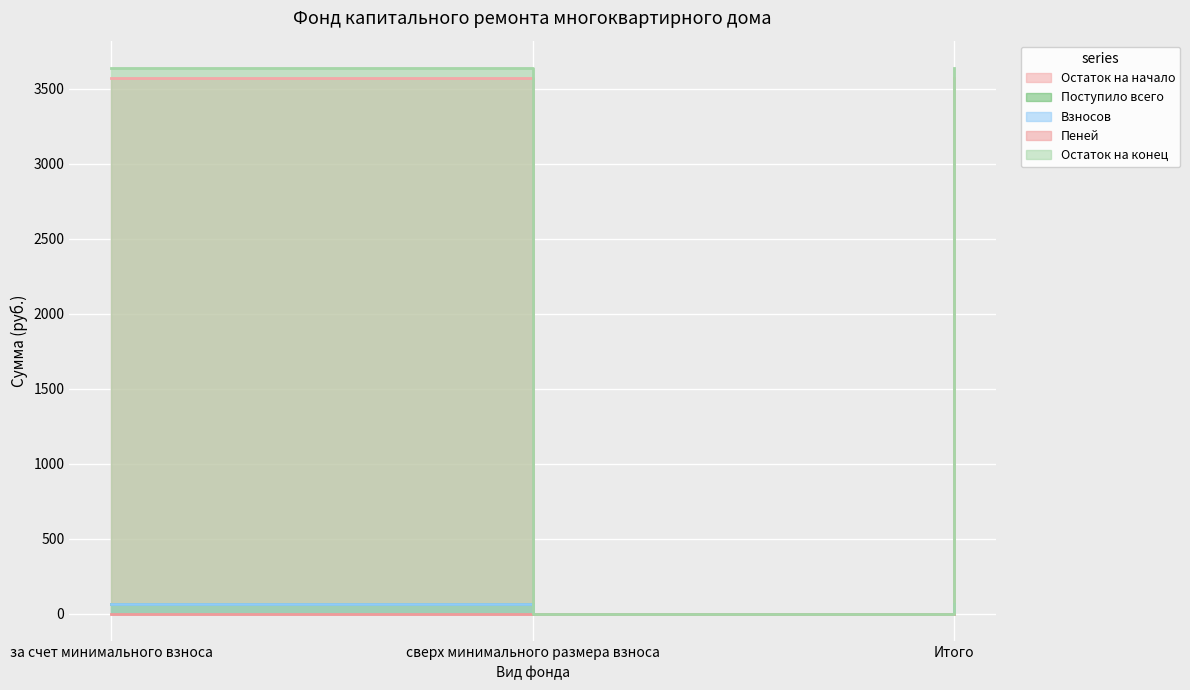

Reading left to right, list all the values displayed in this chart.

Остаток на начало: 1.5	0.0	1.5
Поступило всего: 62.4	0.0	62.4
Взносов: 63.9	0.0	63.9
Пеней: 3575.6	0.0	3575.6
Остаток на конец: 3639.5	0.0	3639.5